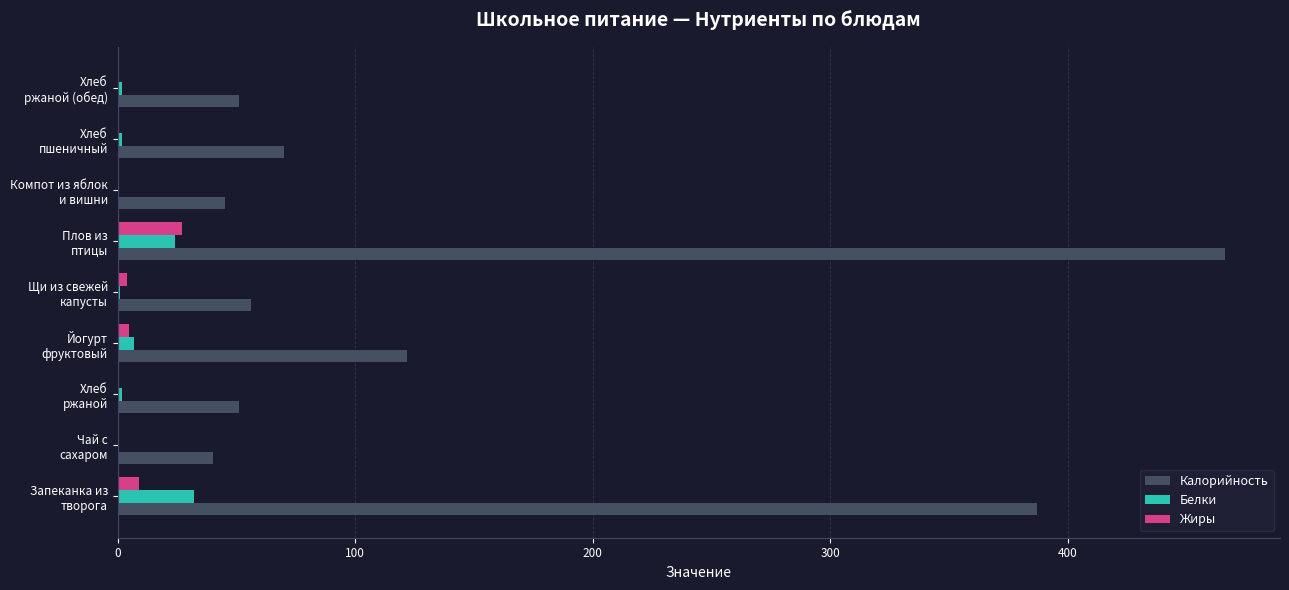

What is the highest value of the Калорийность series?

466